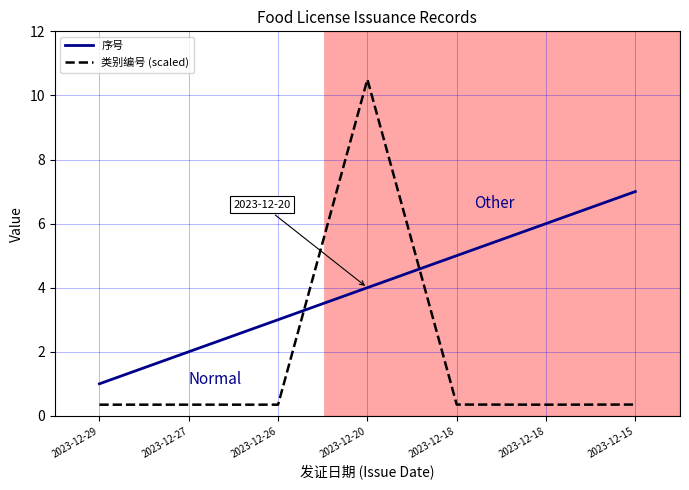

What are all the series names shown in the legend?

序号, 类别编号 (scaled)